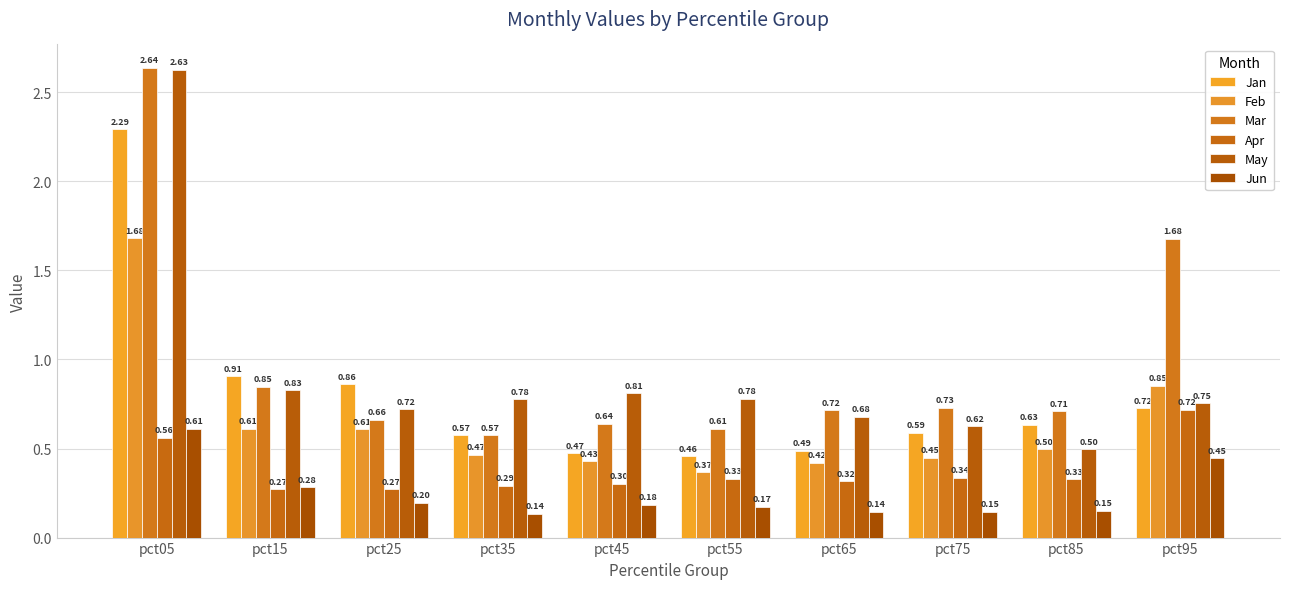

Reading left to right, list all the values displayed in this chart.

Jan: 2.3	0.9	0.9	0.6	0.5	0.5	0.5	0.6	0.6	0.7
Feb: 1.7	0.6	0.6	0.5	0.4	0.4	0.4	0.4	0.5	0.9
Mar: 2.6	0.8	0.7	0.6	0.6	0.6	0.7	0.7	0.7	1.7
Apr: 0.6	0.3	0.3	0.3	0.3	0.3	0.3	0.3	0.3	0.7
May: 2.6	0.8	0.7	0.8	0.8	0.8	0.7	0.6	0.5	0.8
Jun: 0.6	0.3	0.2	0.1	0.2	0.2	0.1	0.1	0.1	0.4